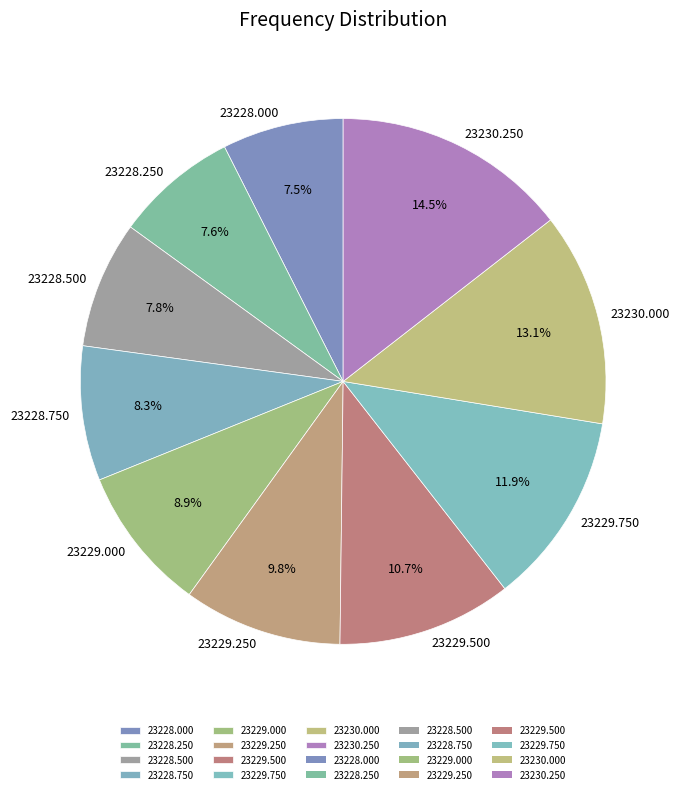

What percentage do 23230.250 and 23229.500 together represent?

25.2%